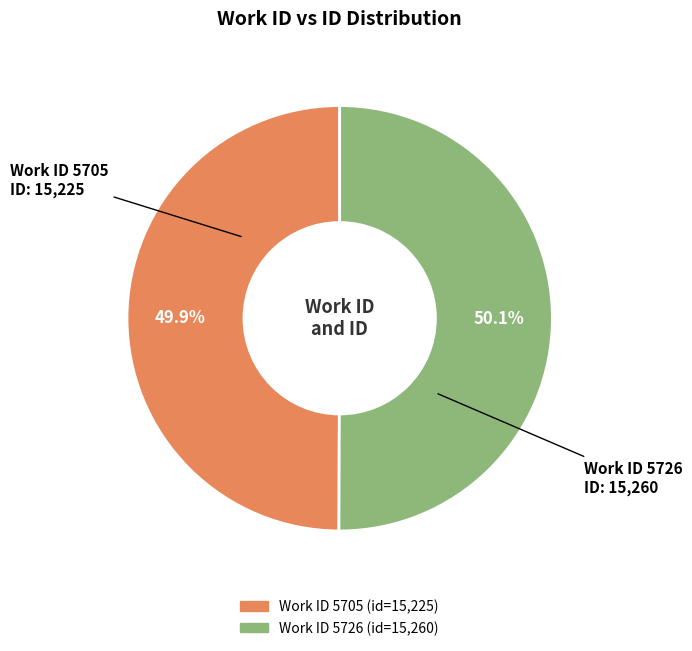

Is there any slice that represents more than half of the pie?

Yes